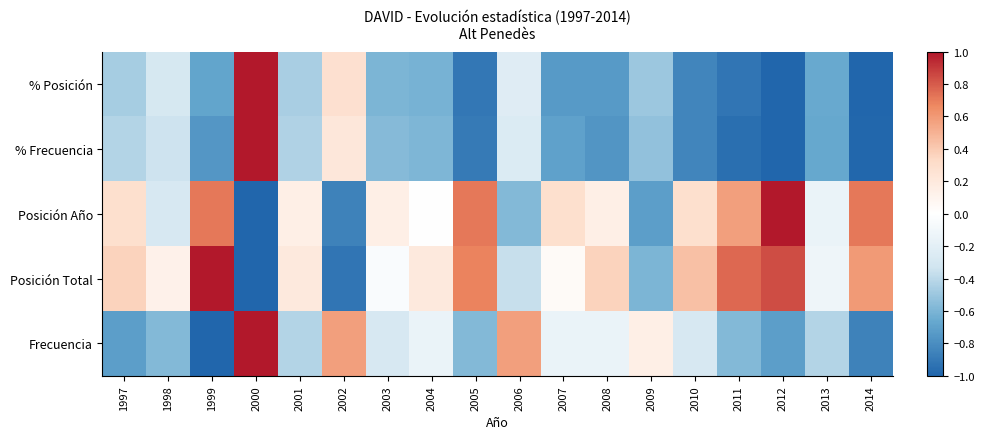

What is the smallest value displayed?

-1.0